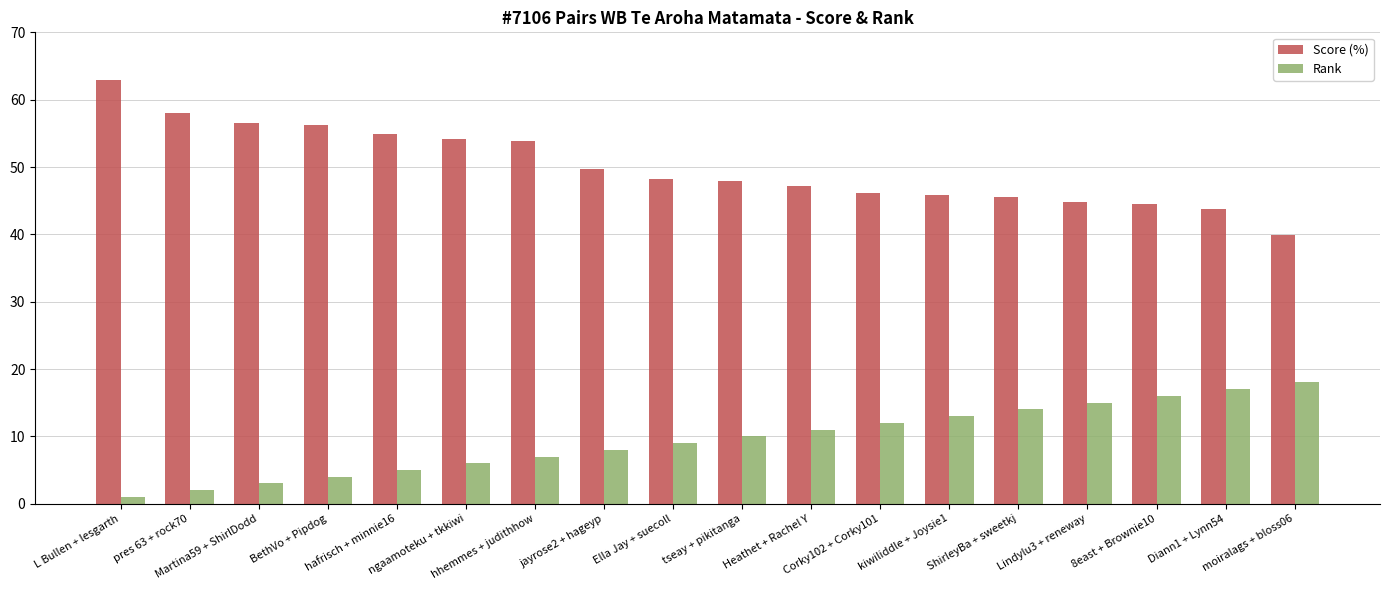

Rank the series by their maximum value, from lowest to highest.

Rank, Score (%)